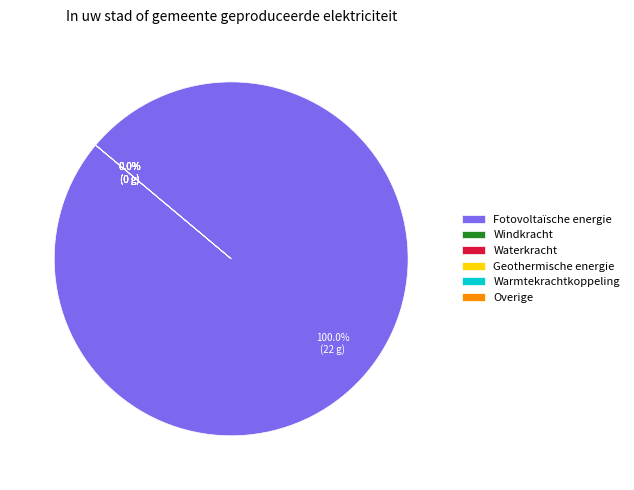

The Waterkracht slice represents 0% of the pie. True or false?

True